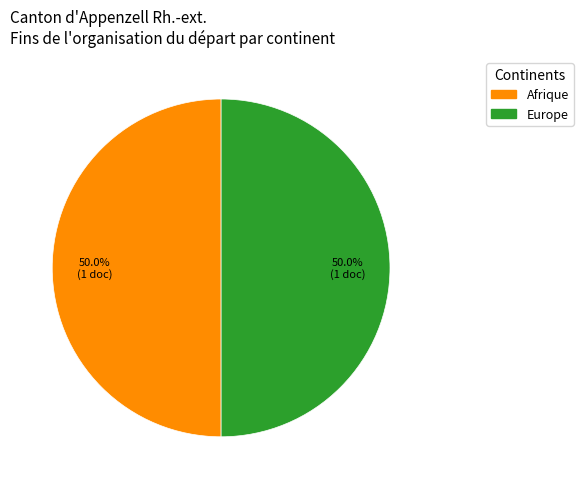

How many slices are in this pie chart?

2